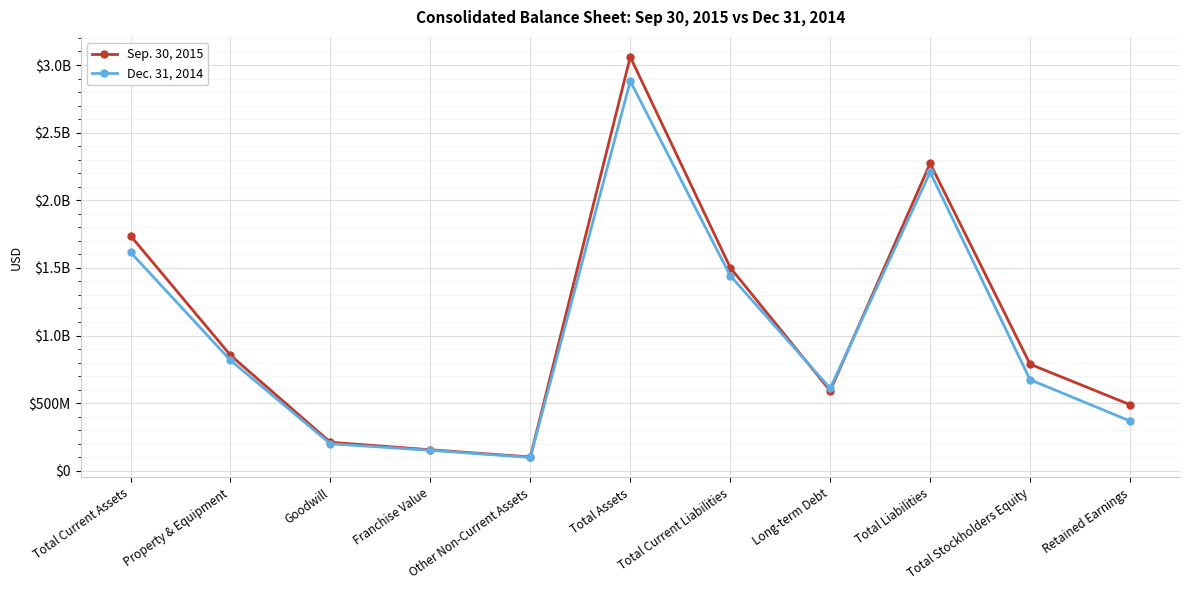

What are all the series names shown in the legend?

Sep. 30, 2015, Dec. 31, 2014